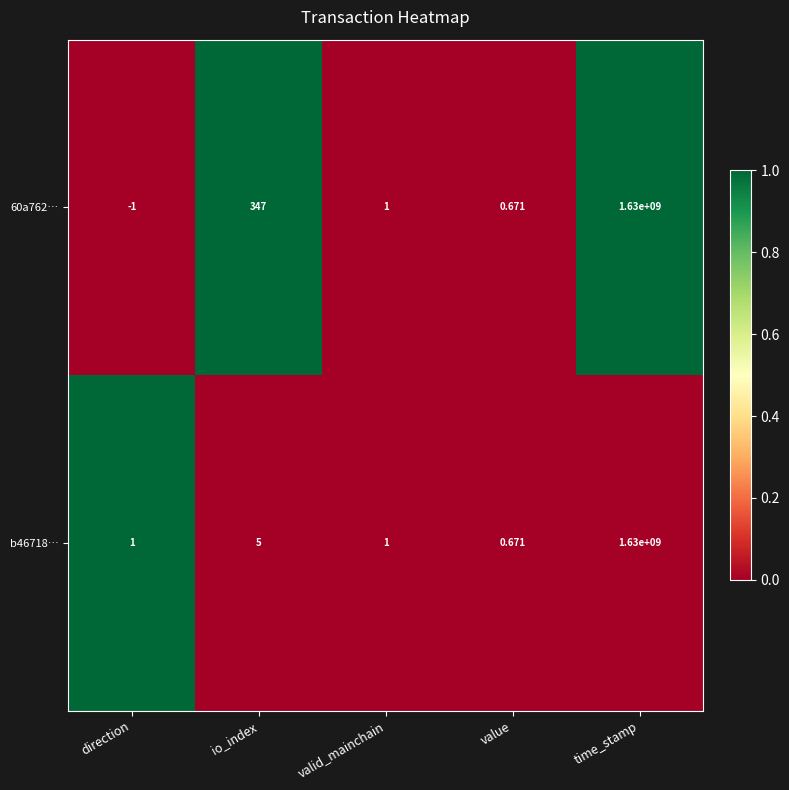

Where is 60a762… nearest to the value 814999999?

io_index